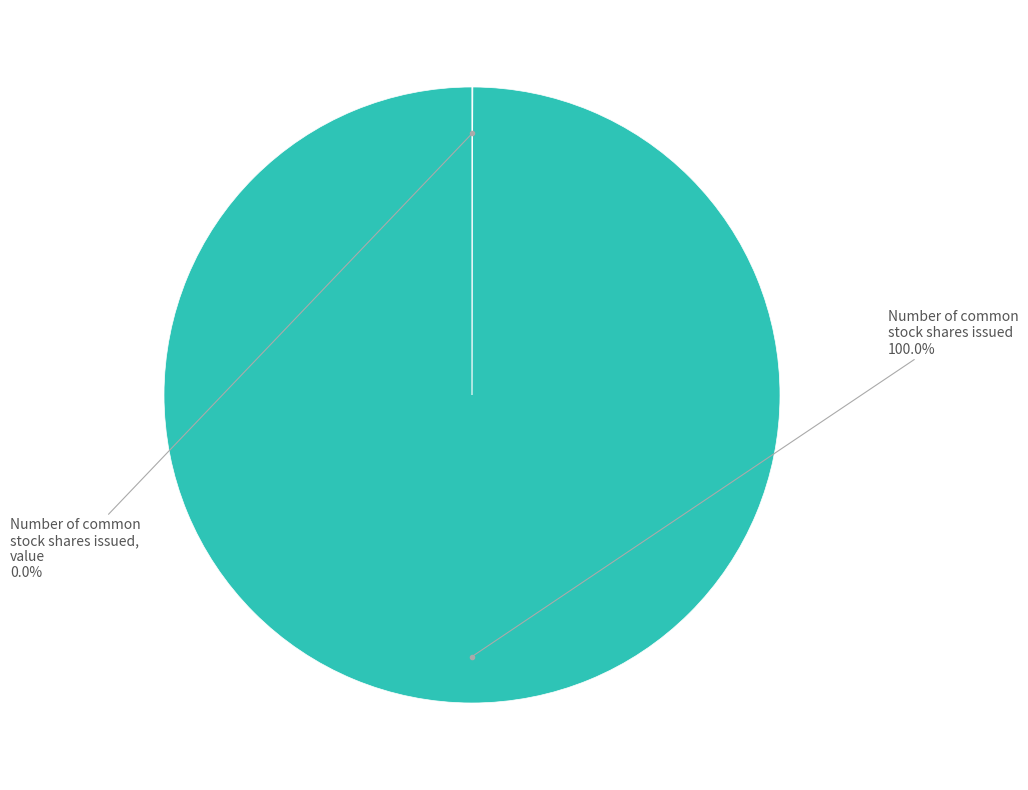

Is there a majority slice in this chart?

Yes